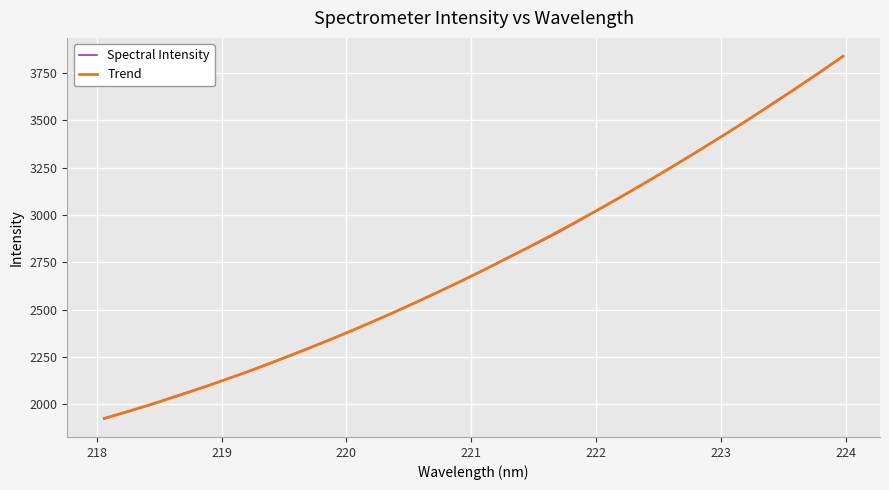

Where is the data nearest to the value 2880?

221.6902